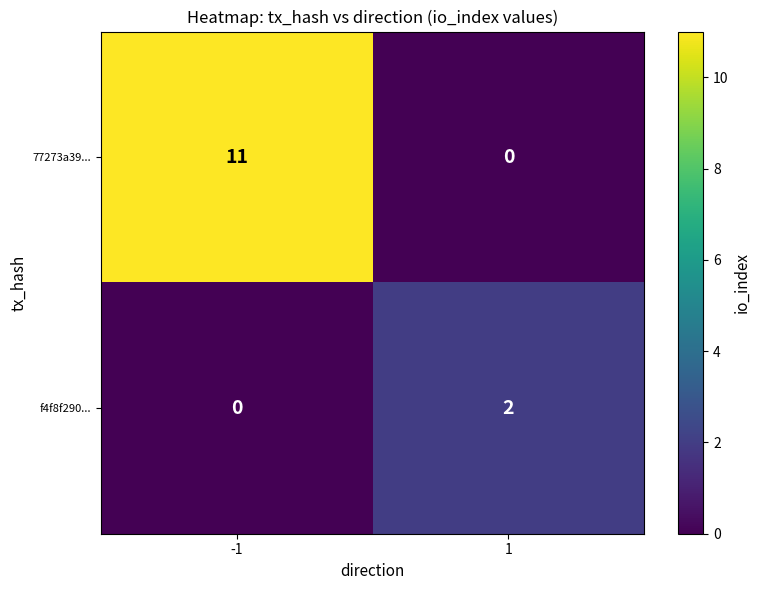

Is it true that 77273a39... equals 18 at -1?

False